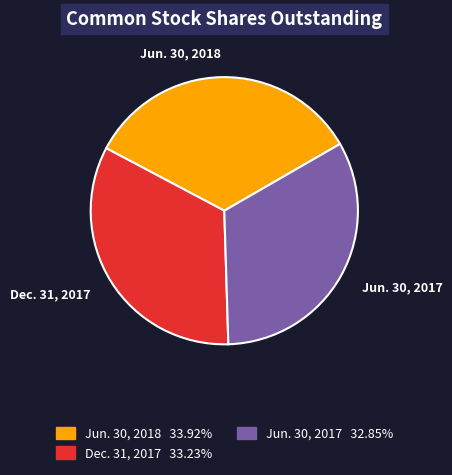

The Jun. 30, 2018 slice represents 44% of the pie. True or false?

False